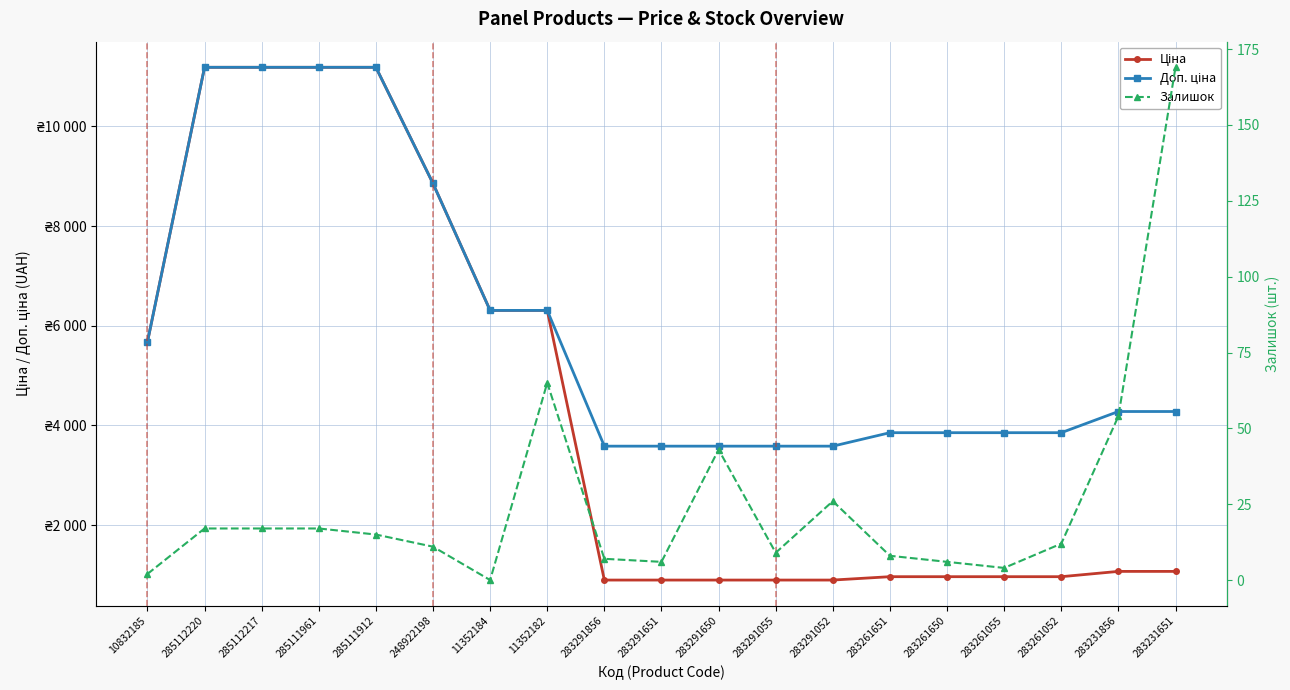

Where is Ціна nearest to the value 6042?

11352184